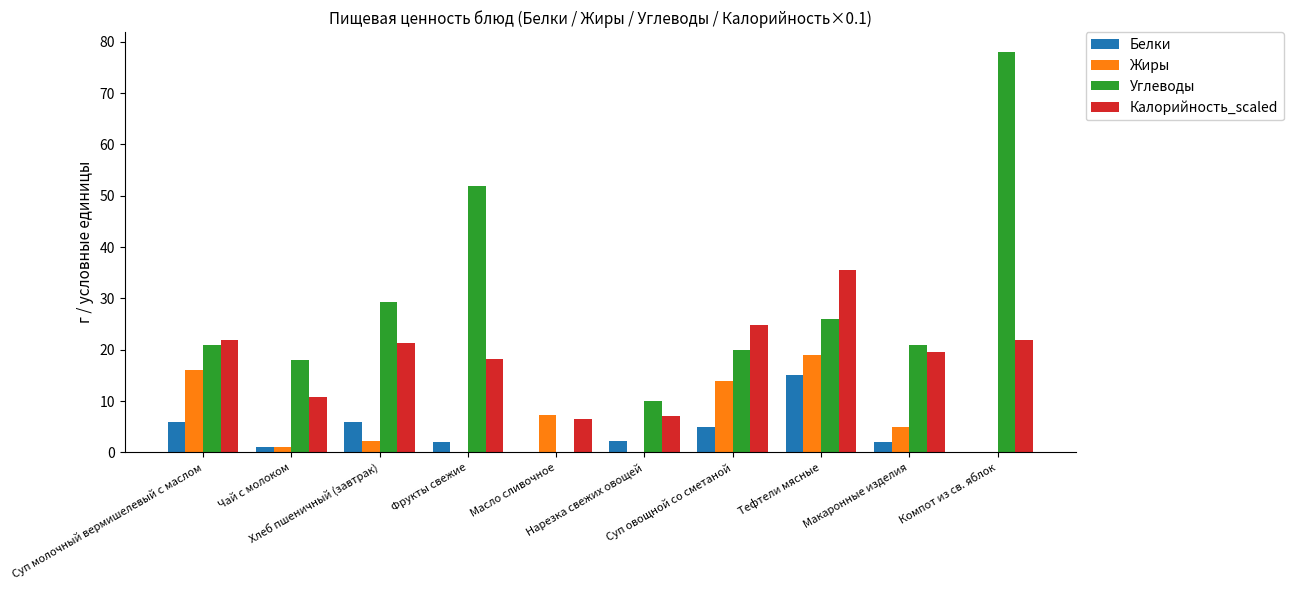

Count the number of categories in the chart.

10